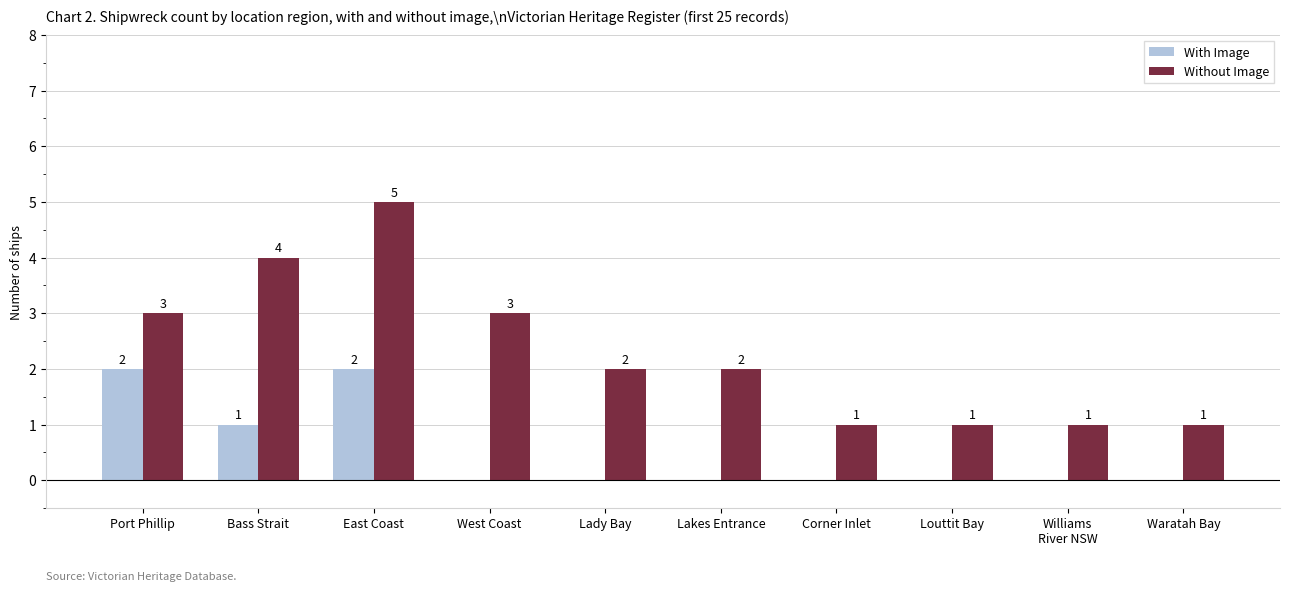

Which series has the largest total across all categories?

Without Image